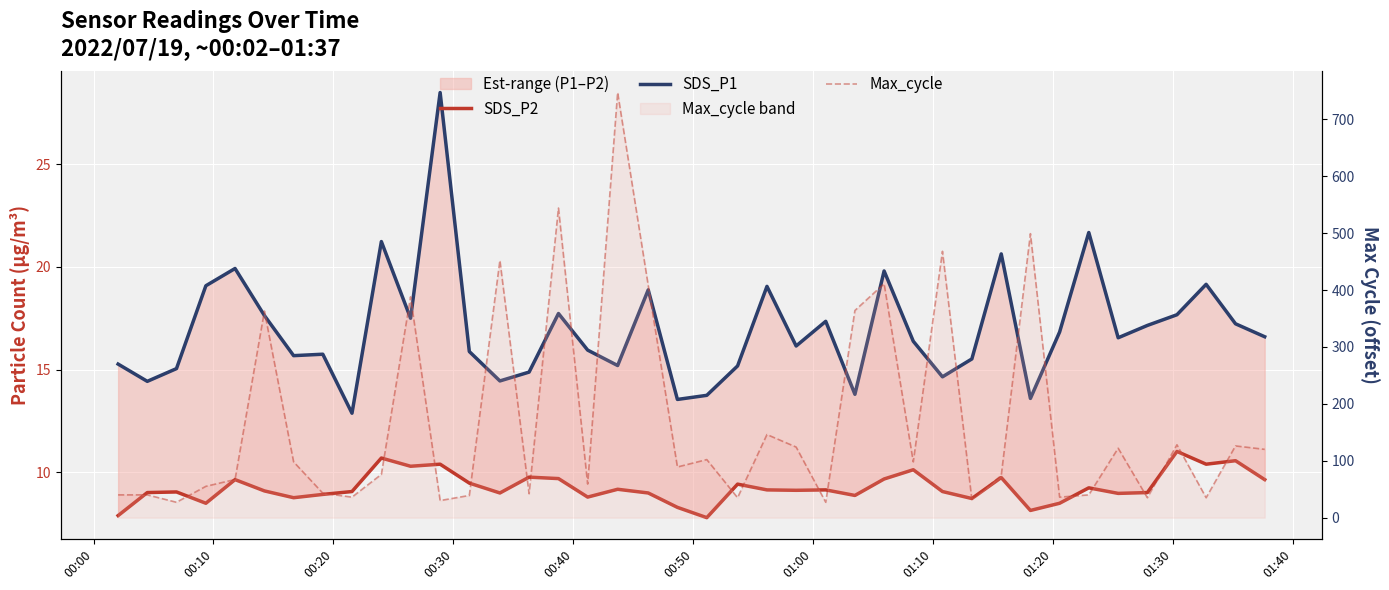

Reading right to left, extract all data points from this chart.

SDS_P2: 9.7	10.6	10.4	11.0	9.0	9.0	9.2	8.5	8.2	9.8	8.7	9.1	10.1	9.7	8.9	9.2	9.1	9.2	9.4	7.8	8.3	9.0	9.2	8.8	9.7	9.8	9.0	9.5	10.4	10.3	10.7	9.1	8.9	8.8	9.1	9.7	8.5	9.1	9.0	7.9
SDS_P1: 16.6	17.2	19.1	17.7	17.1	16.6	21.7	16.8	13.6	20.6	15.5	14.7	16.4	19.8	13.8	17.4	16.1	19.1	15.2	13.8	13.6	18.9	15.2	15.9	17.7	14.9	14.4	15.9	28.5	17.5	21.2	12.9	15.8	15.7	17.6	19.9	19.1	15.1	14.4	15.3
Max_cycle: 120.0	126.0	35.0	128.0	35.0	122.0	40.0	36.0	499.0	74.0	32.0	468.0	98.0	411.0	364.0	27.0	124.0	146.0	35.0	102.0	89.0	408.0	747.0	59.0	544.0	42.0	452.0	39.0	30.0	388.0	76.0	36.0	43.0	98.0	363.0	67.0	55.0	27.0	40.0	40.0